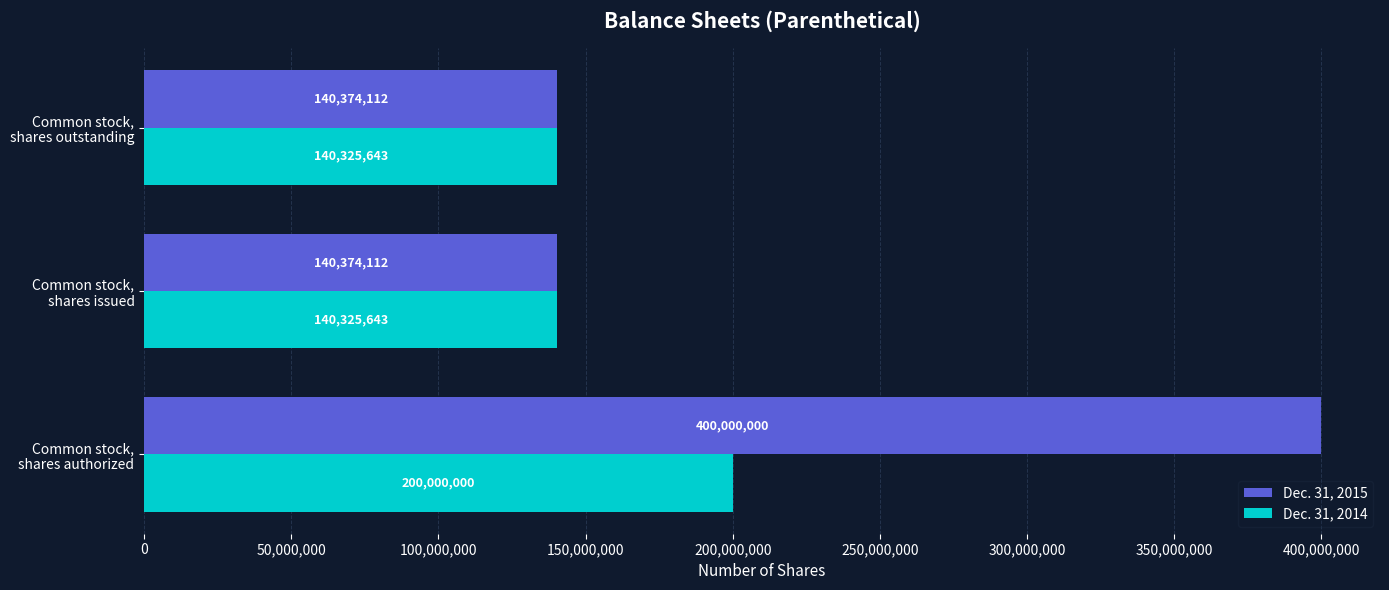

How many Dec. 31, 2014 values are between 140325643 and 200000000?

3